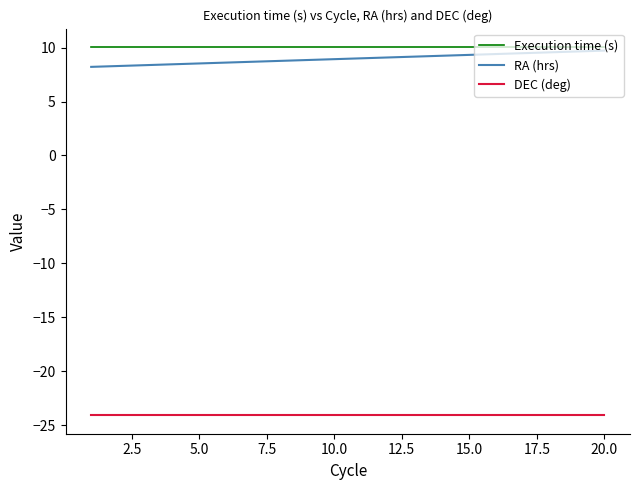

What is the highest value of the DEC (deg) series?

-24.1